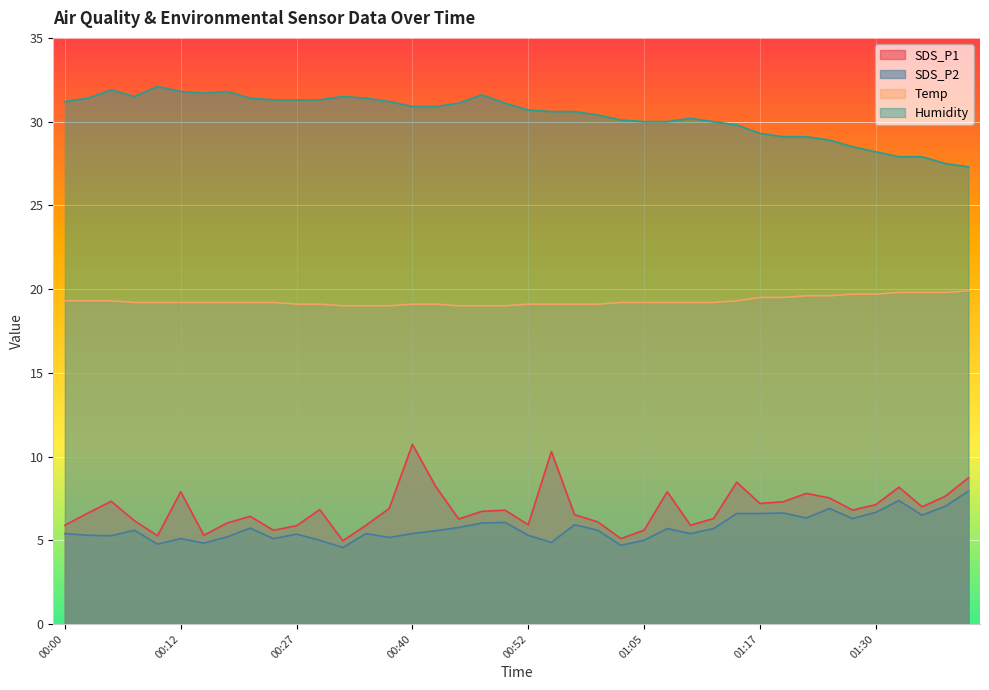

What is the total value across all series at 01:37?

62.0